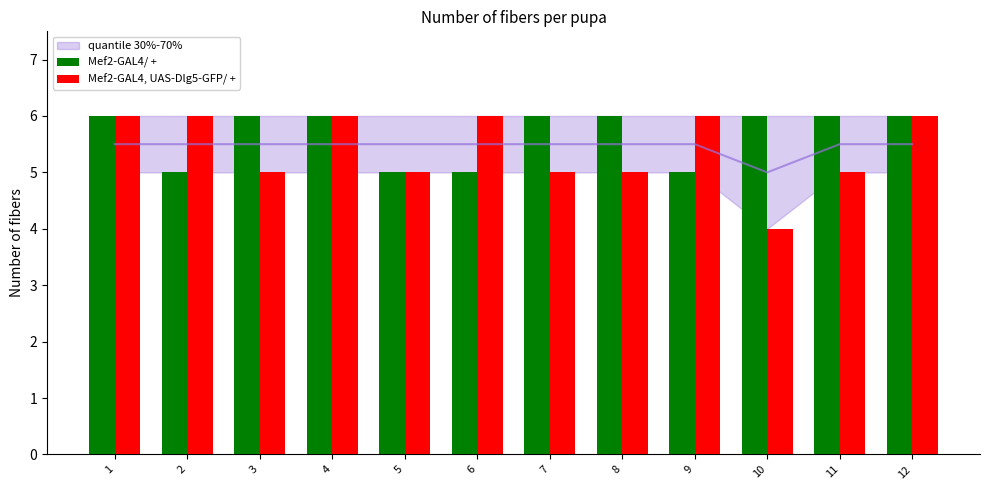

How many groups of bars are there?

12